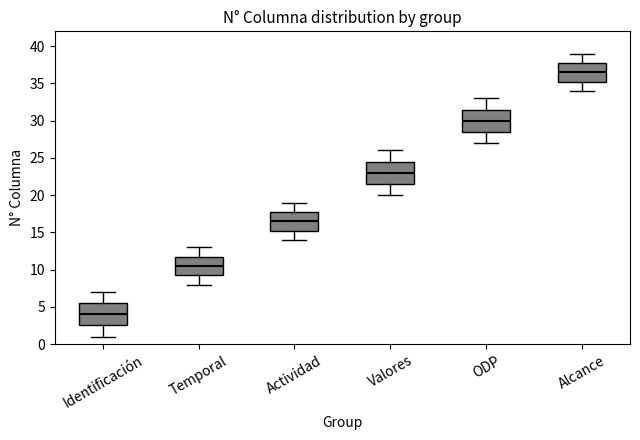

Where is the lower edge of the box for Actividad on the y-axis? The values are not printed on the chart, so give them approximately, as read against the axis.

15.5